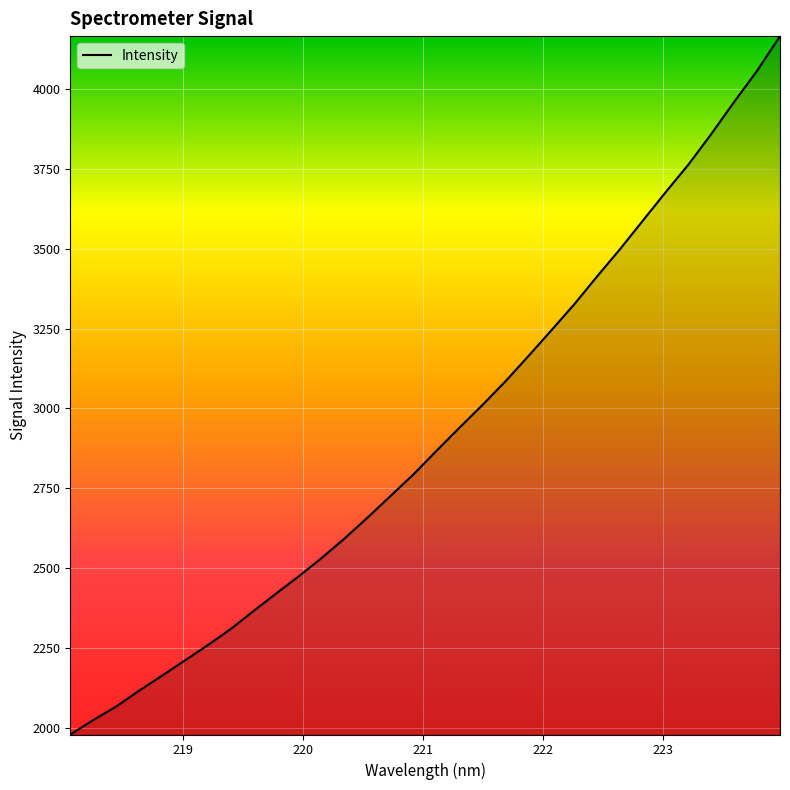

What is the sum of all values?

93330.8